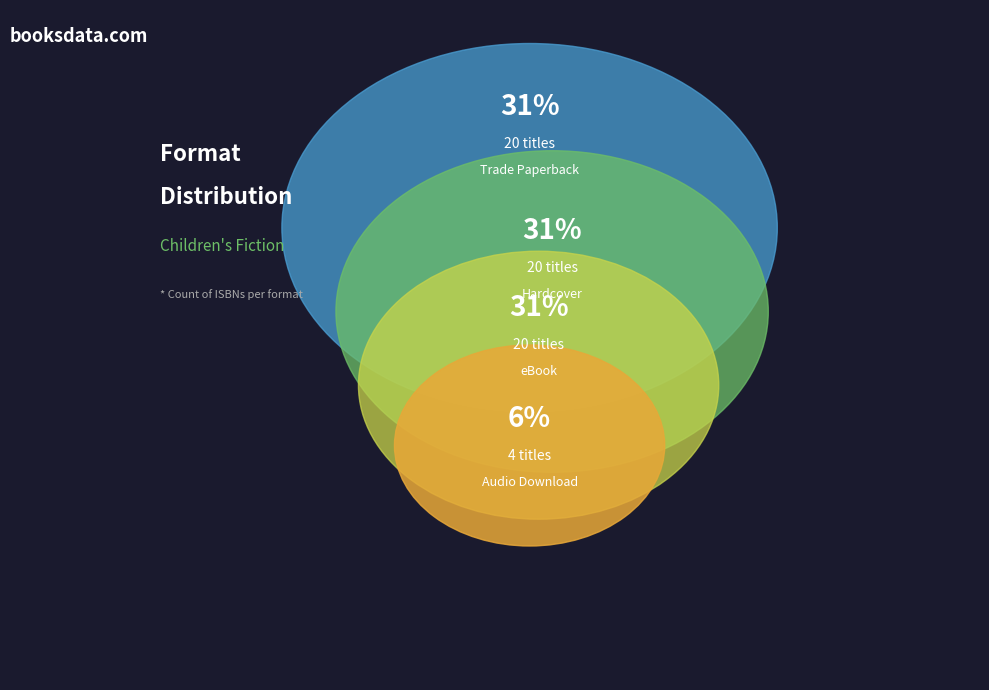

Is the sum of eBook and Trade Paperback greater than half?

Yes